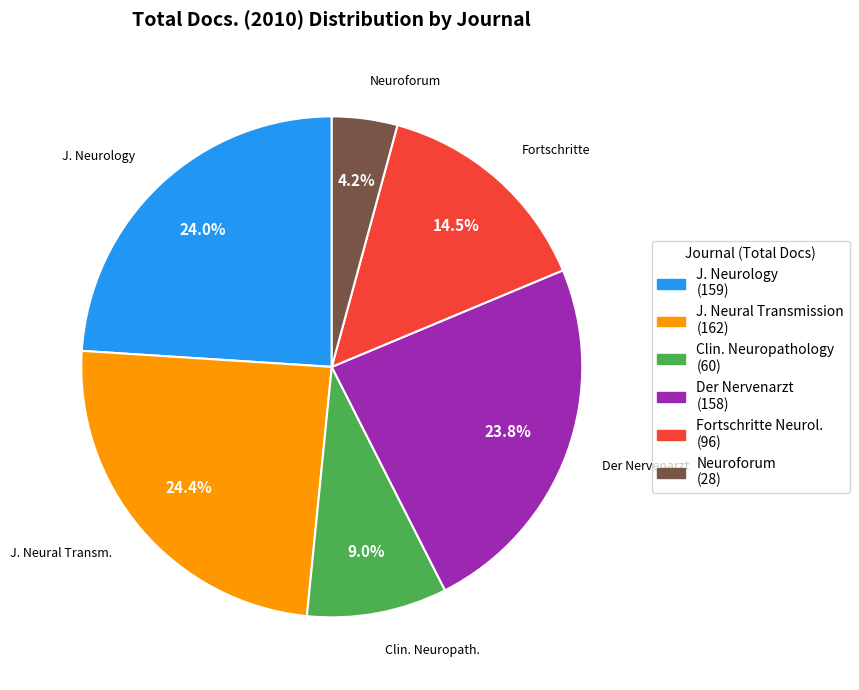

Does any single category account for the majority?

No